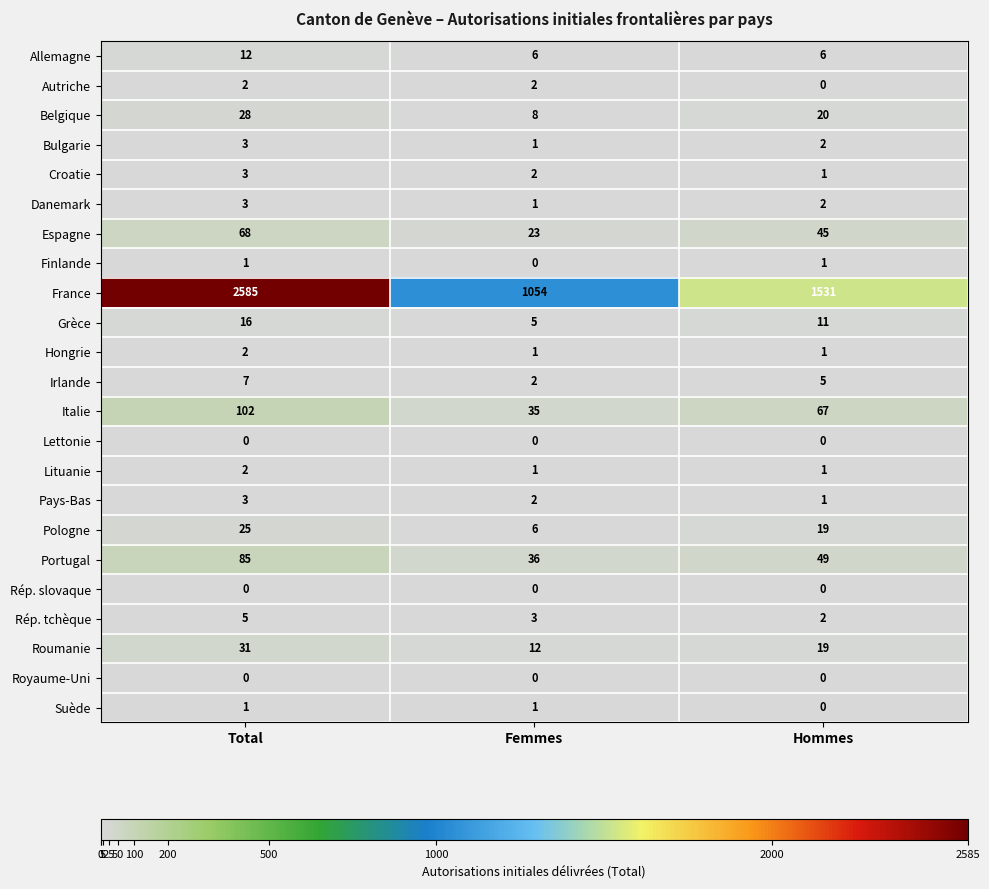

What is the maximum value for Roumanie?

31